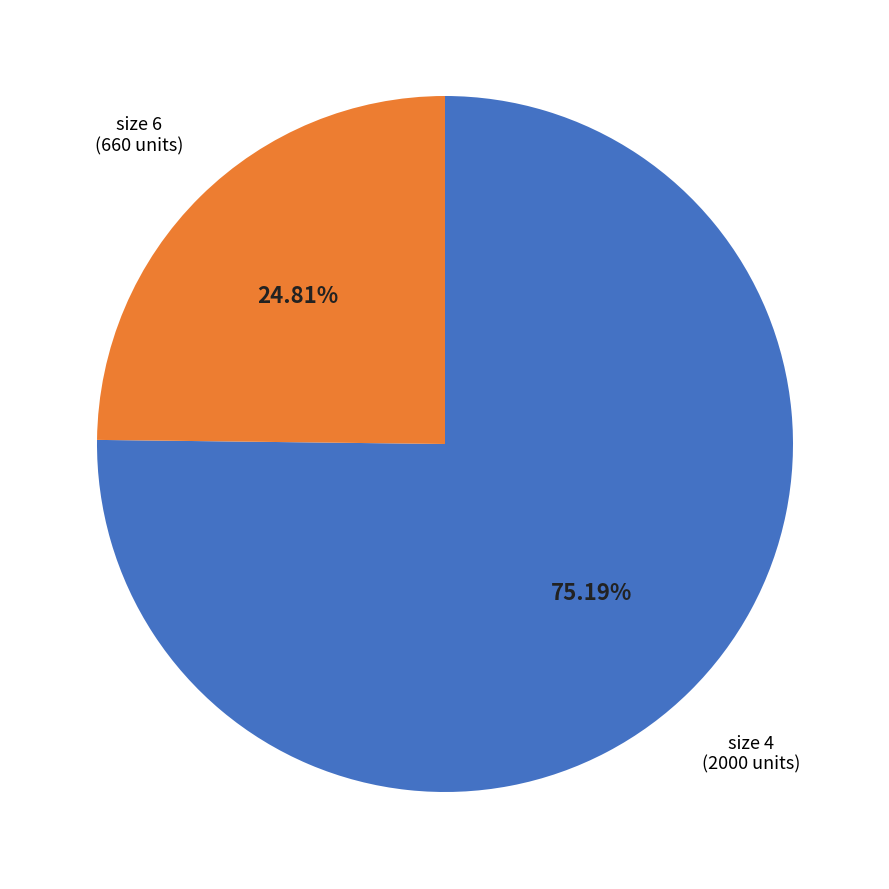

Is there any slice that represents more than half of the pie?

Yes